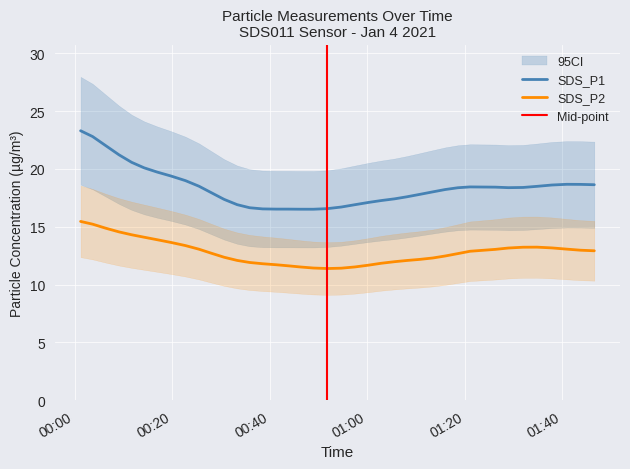

How many lines are shown in the chart?

2